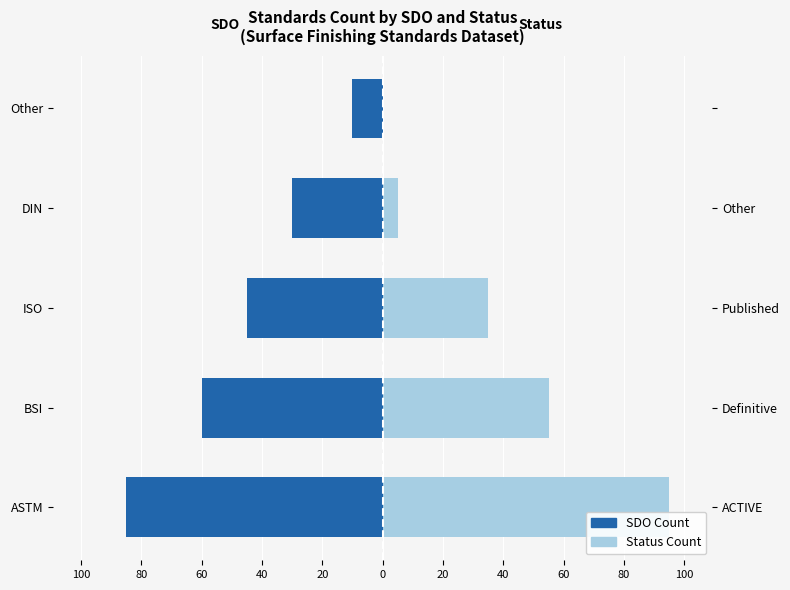

The Status Count series shows 9 at 40. True or false?

False